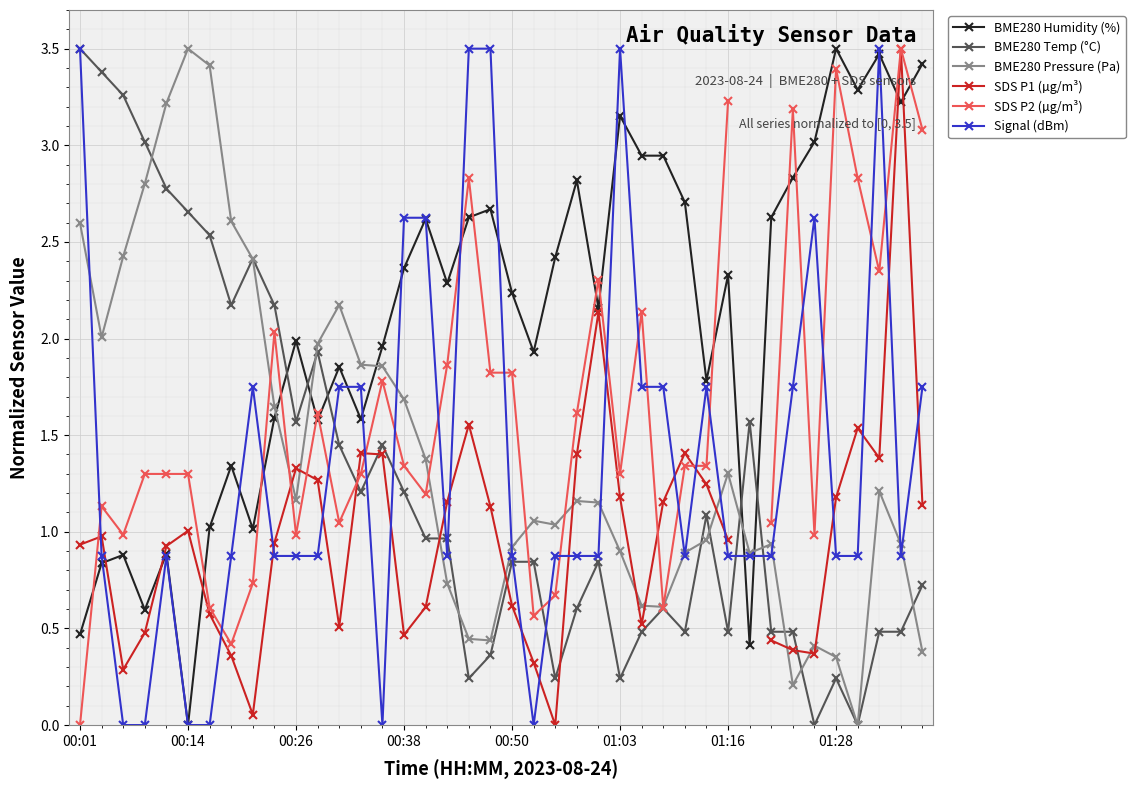

How many distinct data groups are displayed?

6